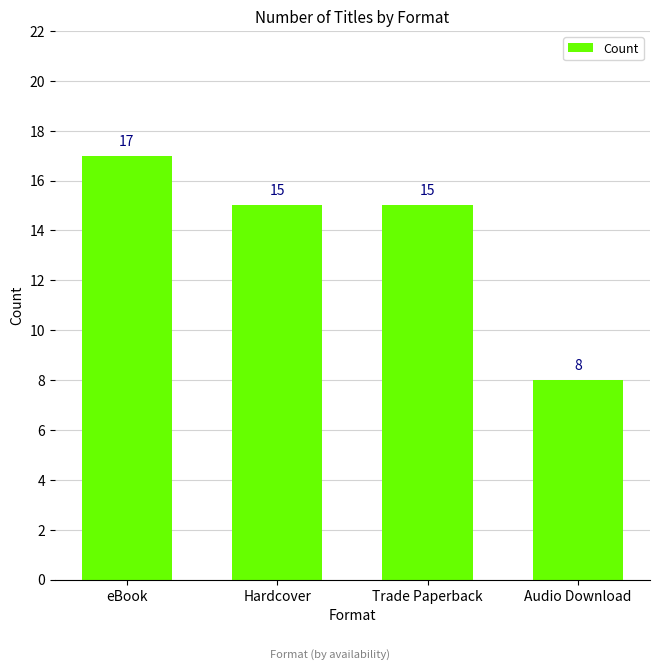

How many bars are there in total?

4